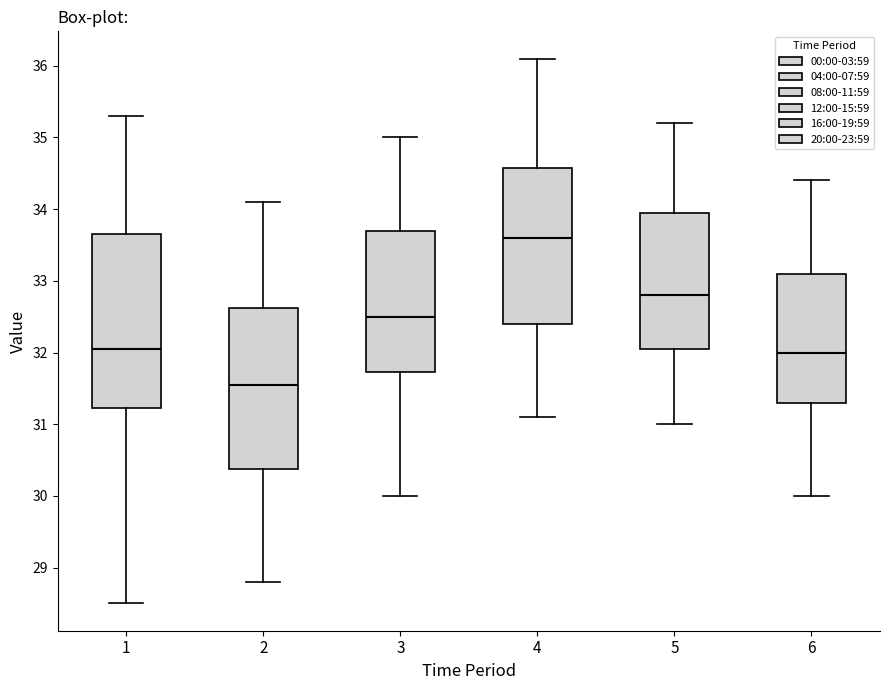

Reading left to right, read every box against the y-axis: the position of its median line, the range the box covers, and the ends of its whiskers. The values are not printed on the chart, so give them approximately, as read against the axis.

1: median 32.1, box 31.2 to 33.7, whiskers 28.5 to 35.3
2: median 31.6, box 30.4 to 32.6, whiskers 28.8 to 34.1
3: median 32.5, box 31.7 to 33.7, whiskers 30.0 to 35.0
4: median 33.6, box 32.4 to 34.6, whiskers 31.1 to 36.1
5: median 32.8, box 32.1 to 34.0, whiskers 31.0 to 35.2
6: median 32.0, box 31.3 to 33.1, whiskers 30.0 to 34.4